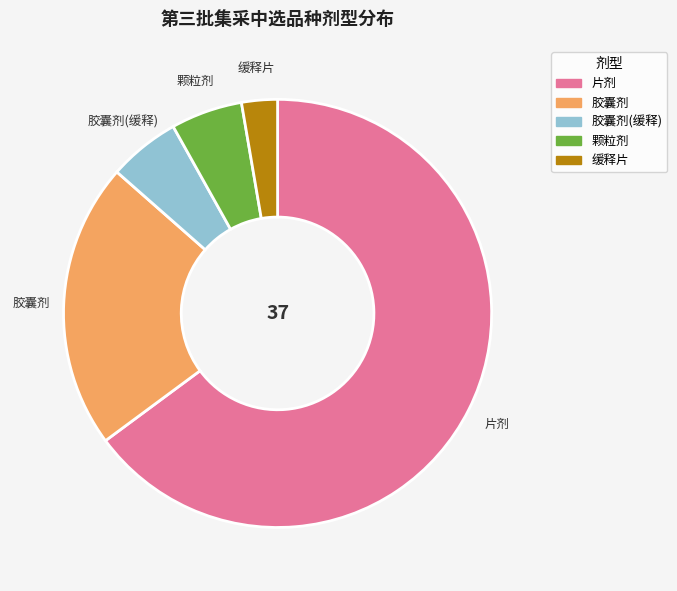

Is there any slice that represents more than half of the pie?

Yes